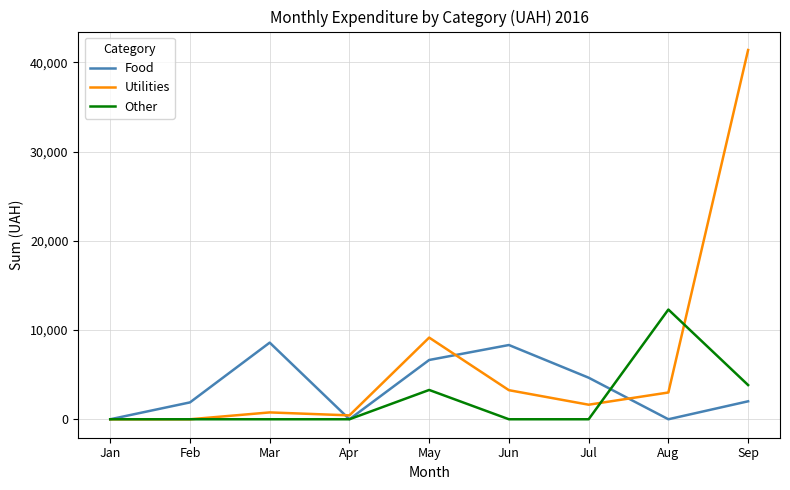

Is the value of Other at Apr greater than the value of Food at May?

No